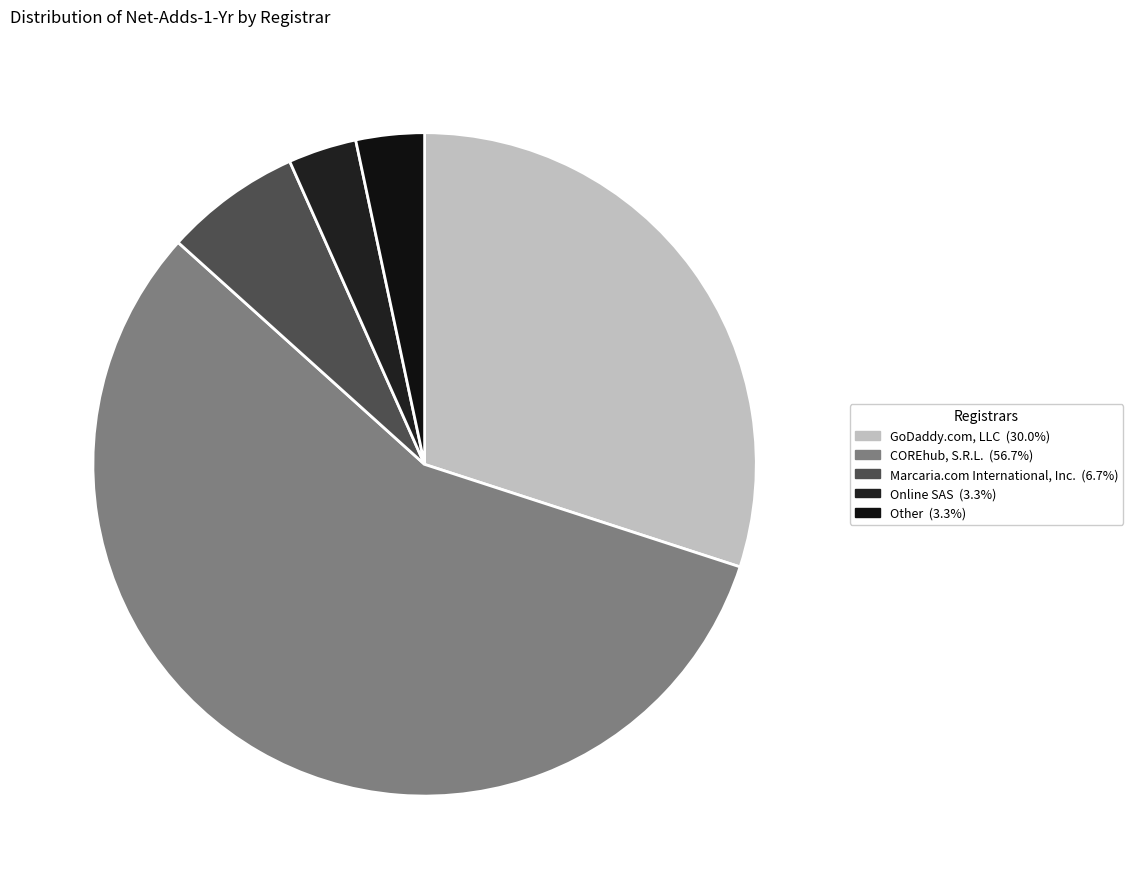

Is the sum of GoDaddy.com, LLC and COREhub, S.R.L. greater than half?

Yes